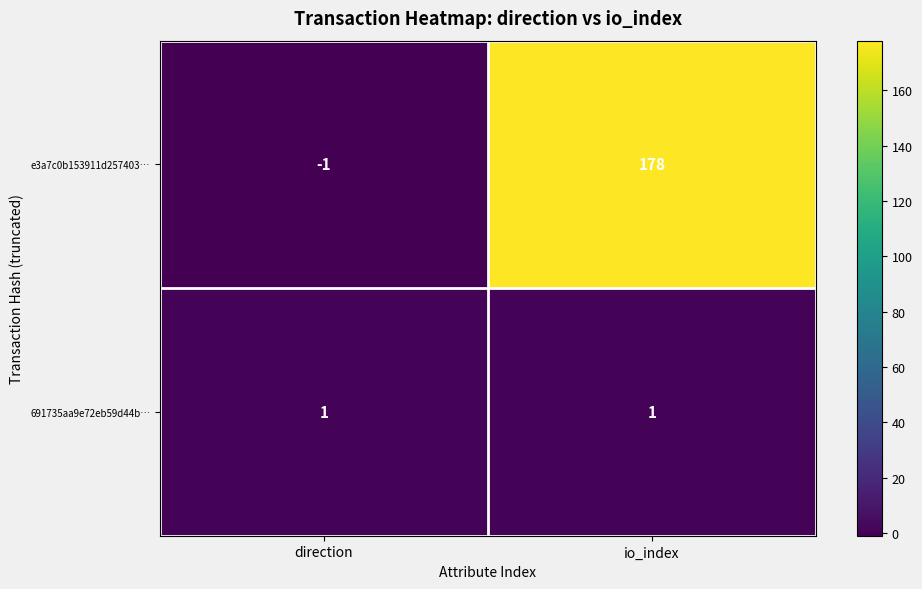

What is the maximum value shown in the chart?

178